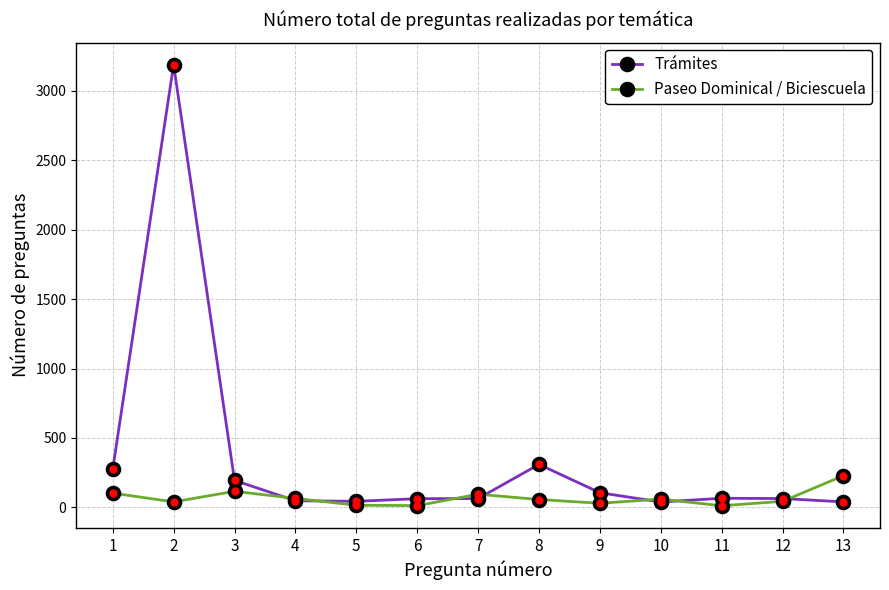

Which series has the largest total across all categories?

Trámites